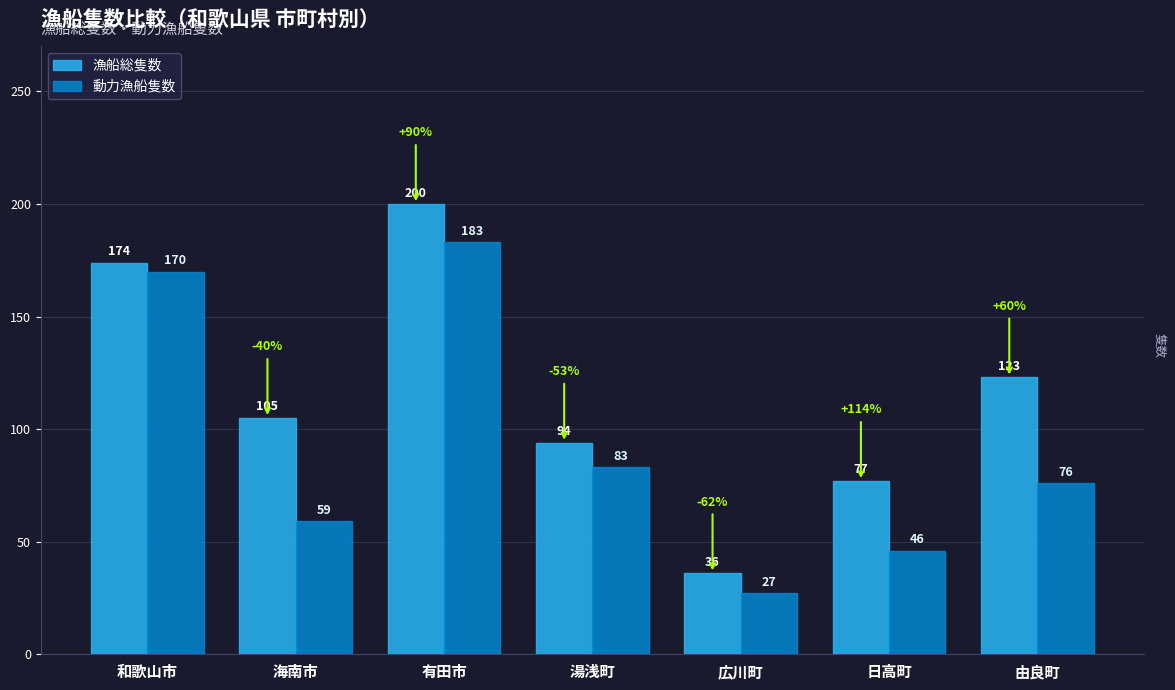

The value of 漁船総隻数 at 和歌山市 is 174. True or false?

True